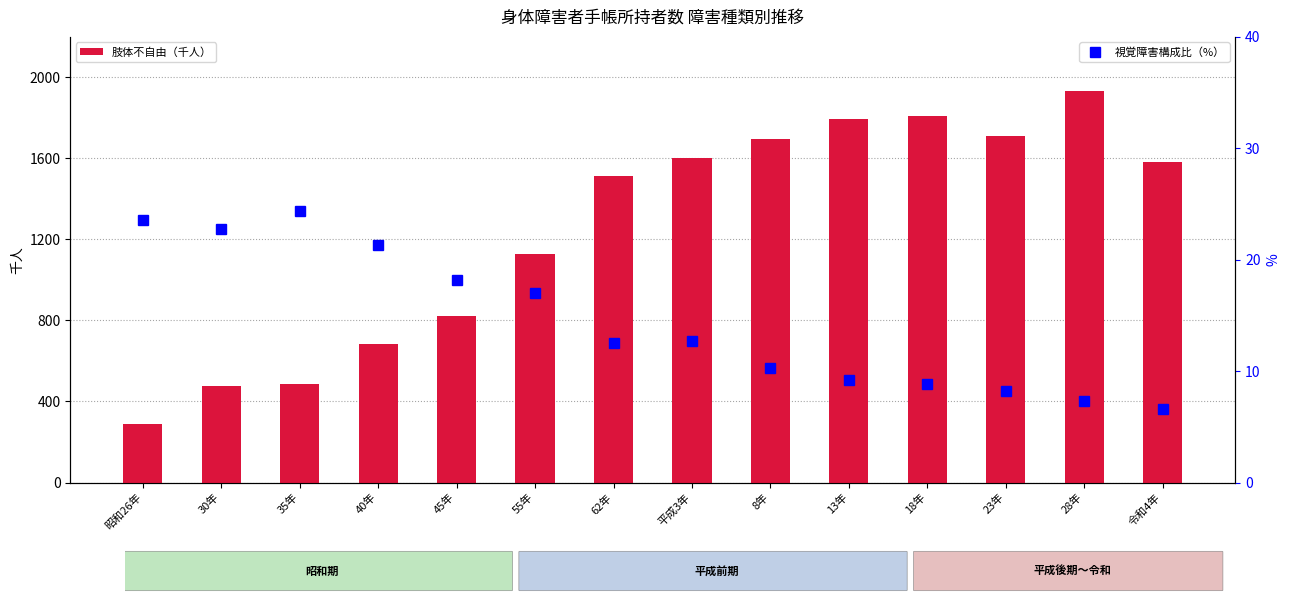

How many categories are shown in the chart?

14